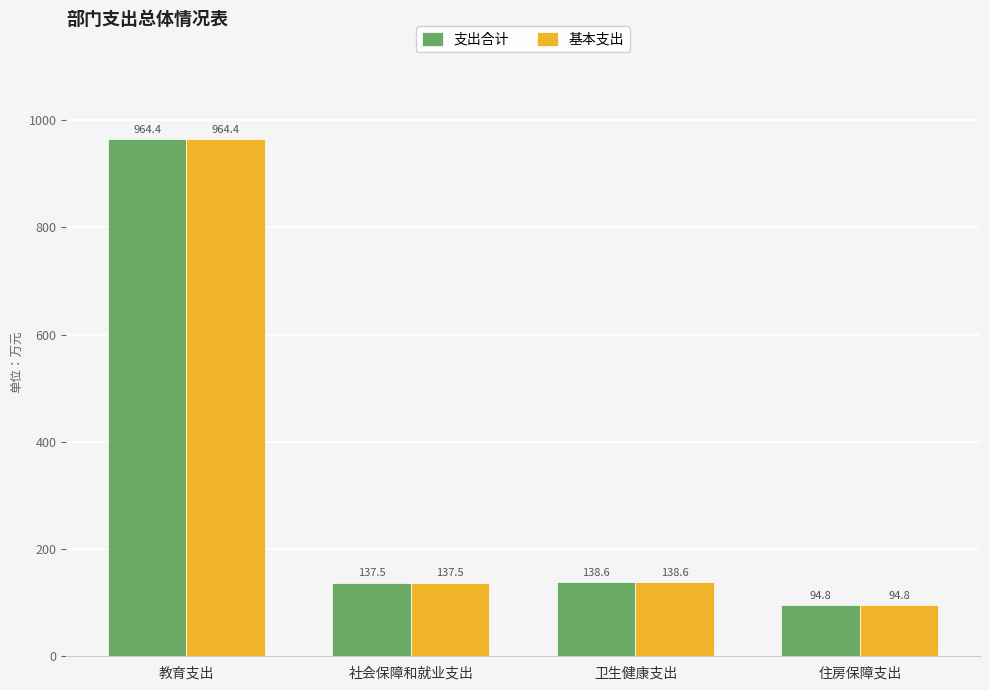

What is the value of the 基本支出 bar at the 2nd from the left?

137.5